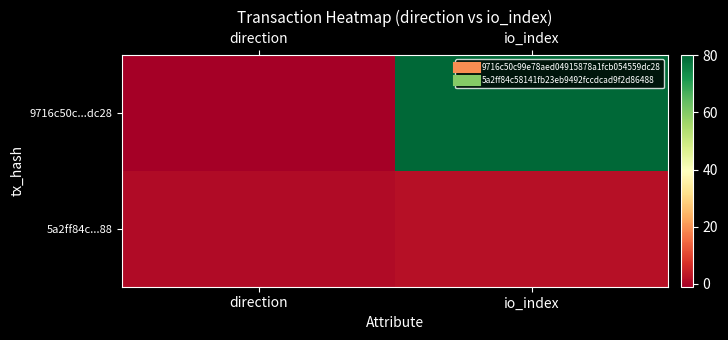

Between io_index and direction, which is larger?

io_index